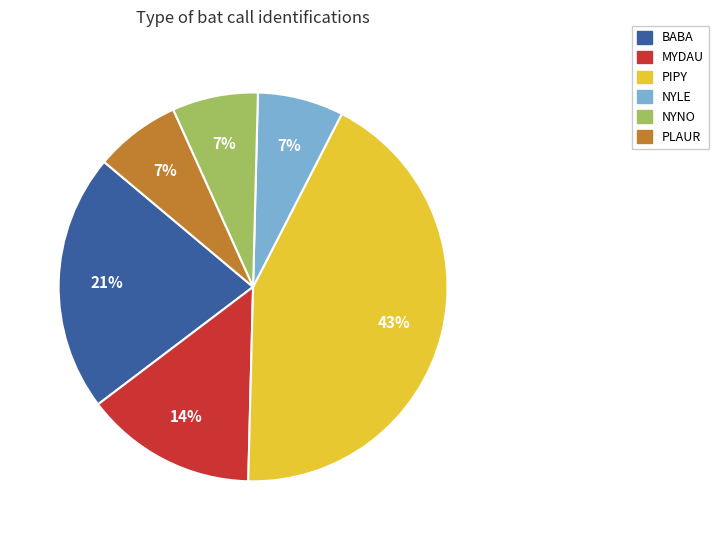

Which slice is the largest?

PIPY